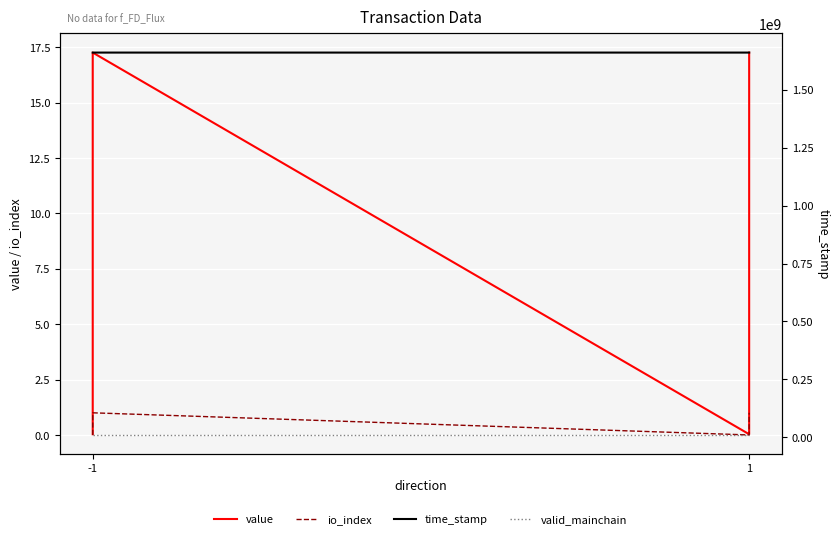

What is the average value of the valid_mainchain series?

10000000.0